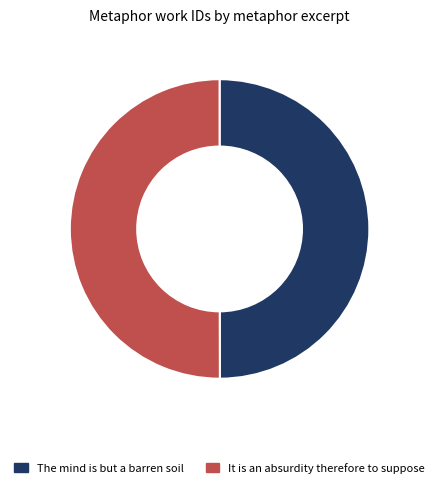

Approximately how many times larger is the value at The mind is but a barren soil compared to It is an absurdity therefore to suppose?

1.0